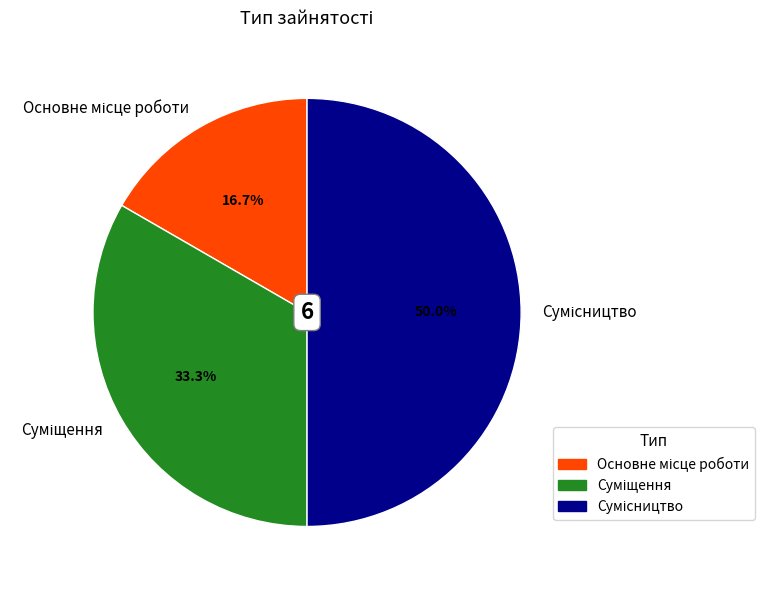

How many slices are in this pie chart?

3